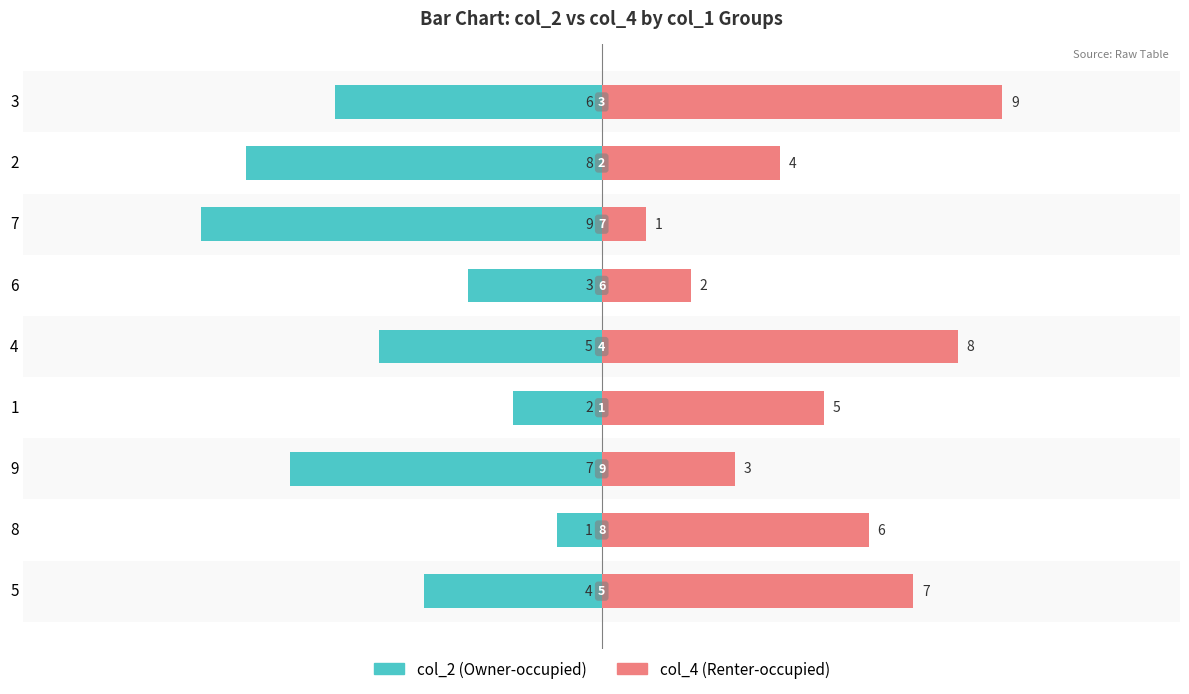

What is the average value of the col_4 series?

5